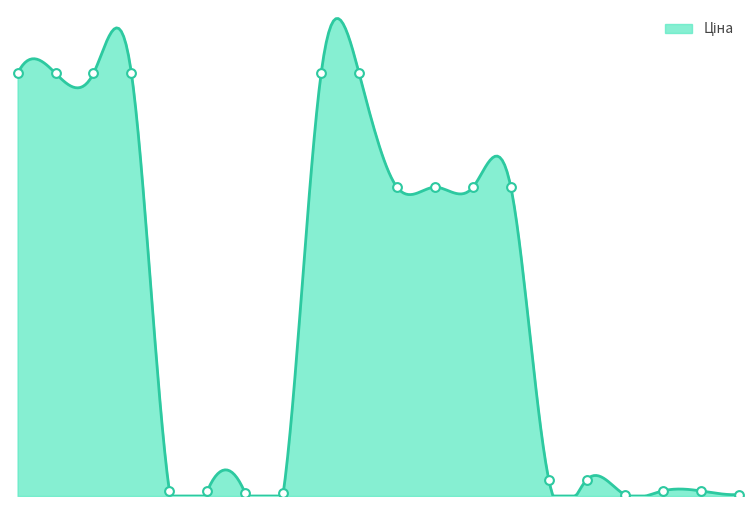

What is the ratio of the value at 280941824 to the value at 242181896?

60.7